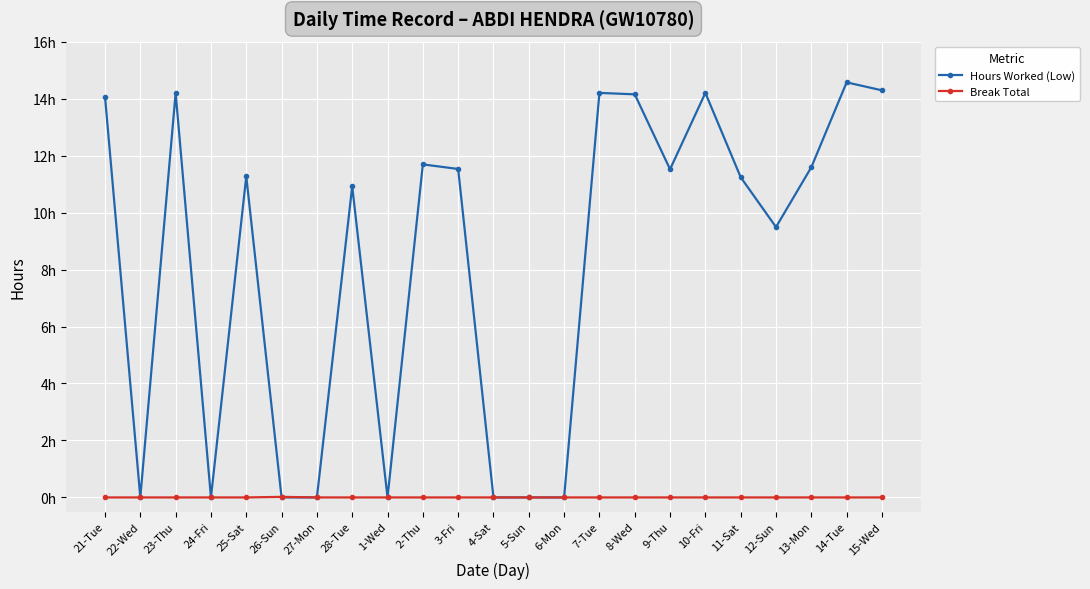

Does the chart have visible grid lines?

Yes